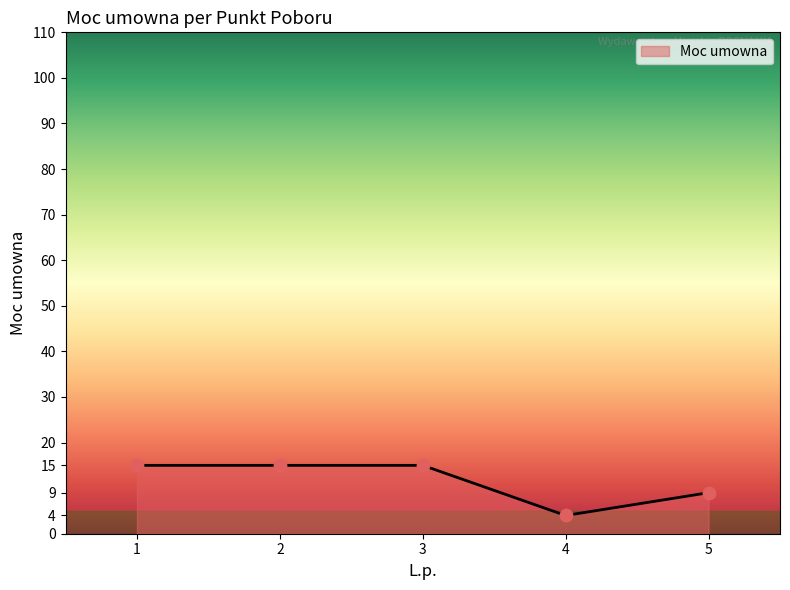

What is the ratio of the value at 1 to the value at 3?

1.0